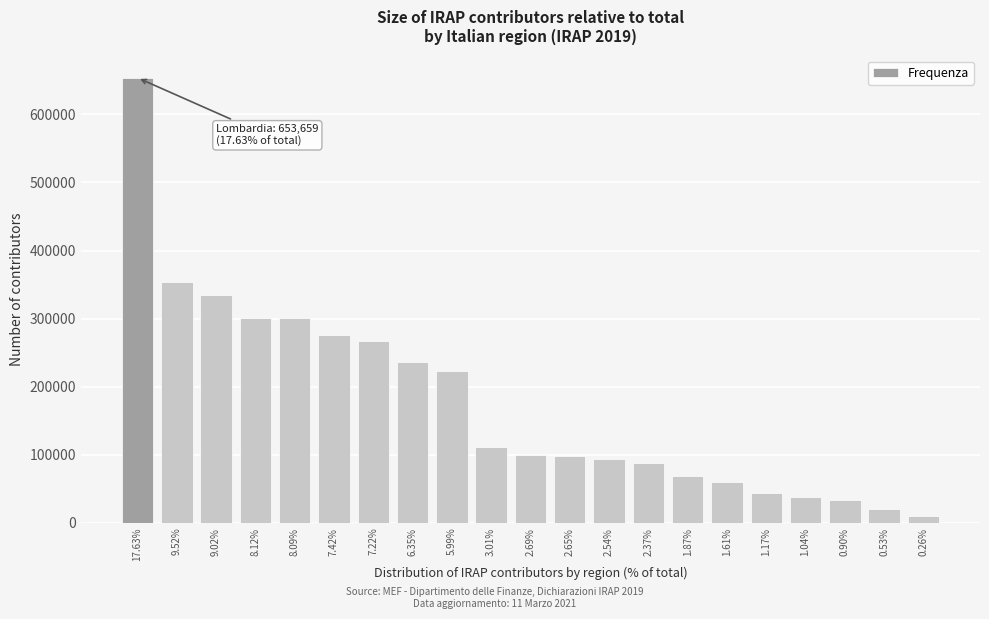

What is the label of the 20th bar from the left?

0.53%